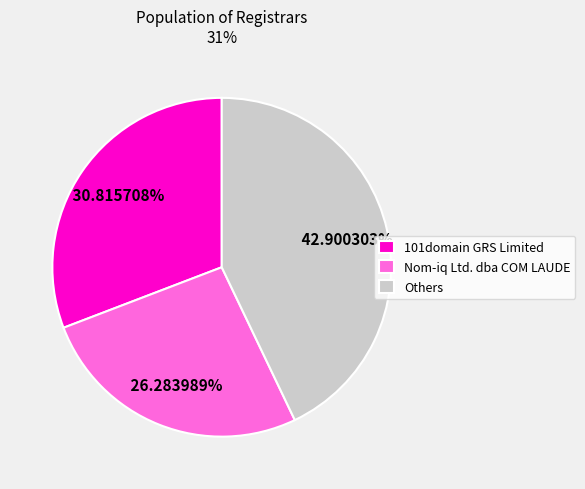

Which slice is the smallest?

Nom-iq Ltd. dba COM LAUDE